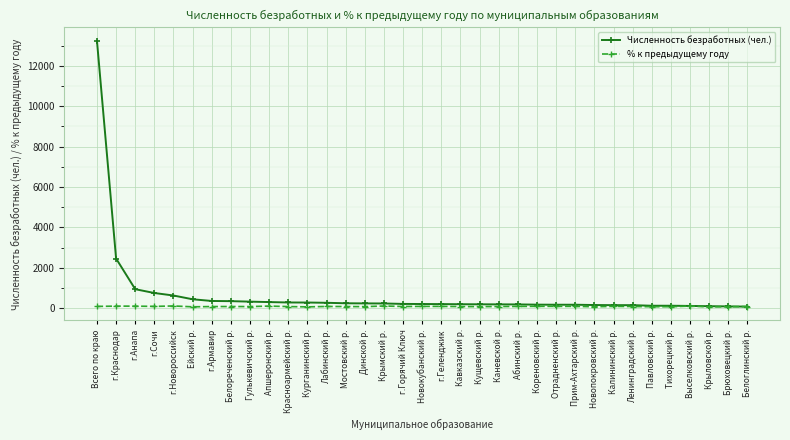

What is the sum of all % к предыдущему году values?

2965.5